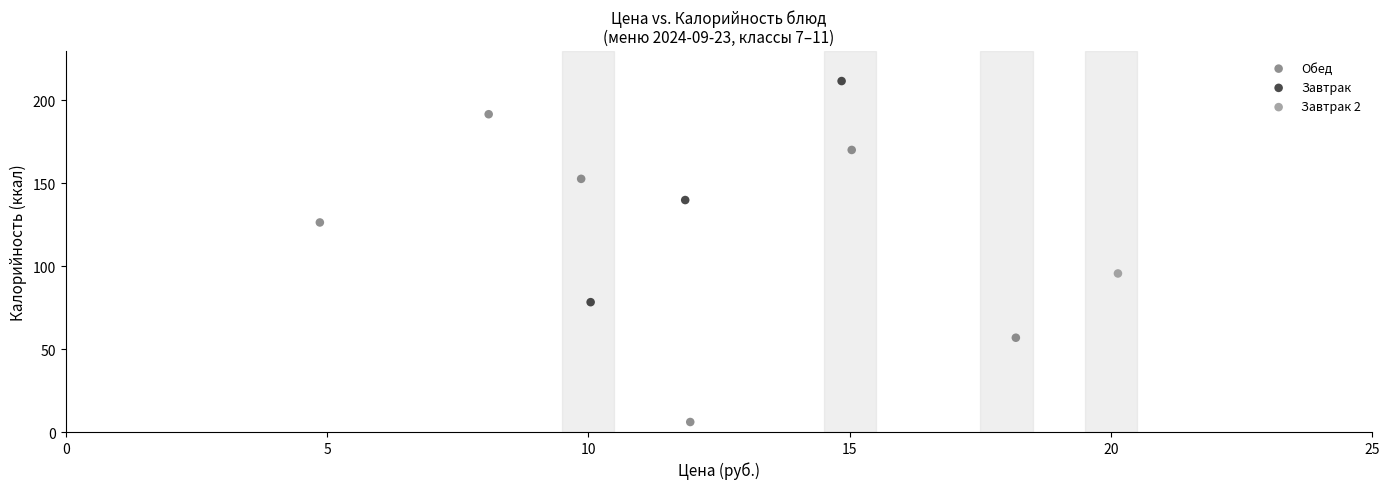

What are all the series names shown in the legend?

Завтрак 2, Обед, Завтрак